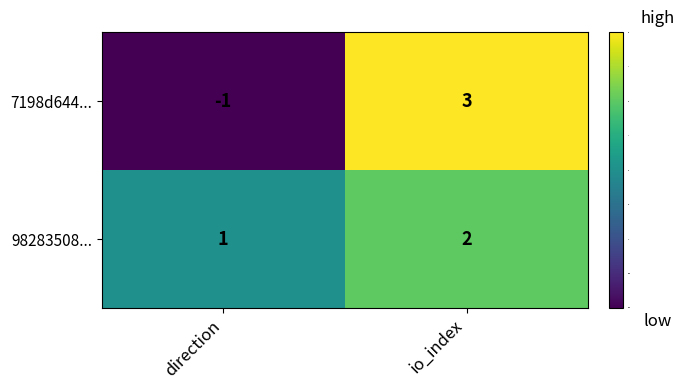

At which label is 98283508... closest to 1?

direction